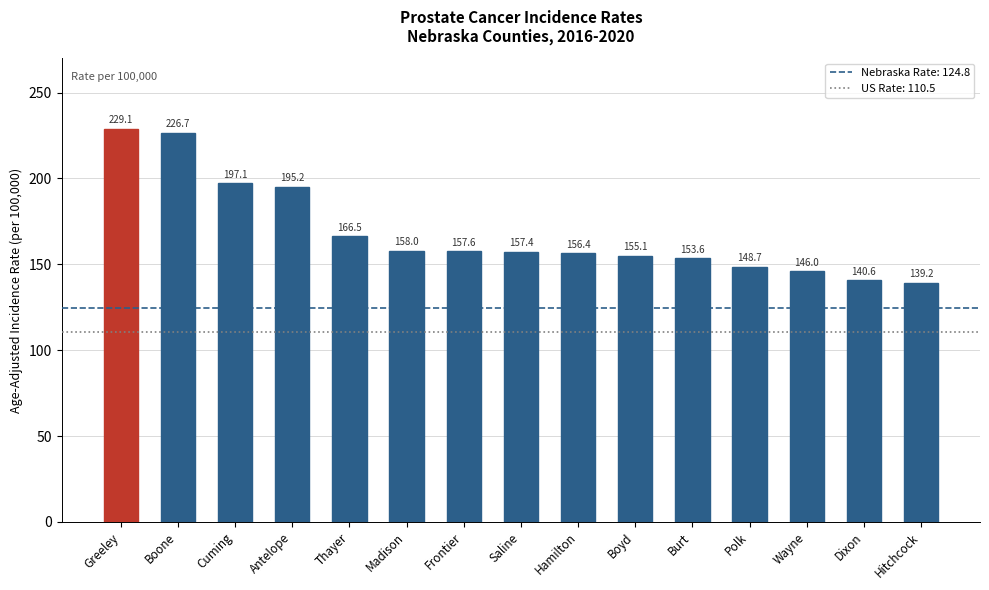

True or false: the data shows 60.1 at Wayne.

False